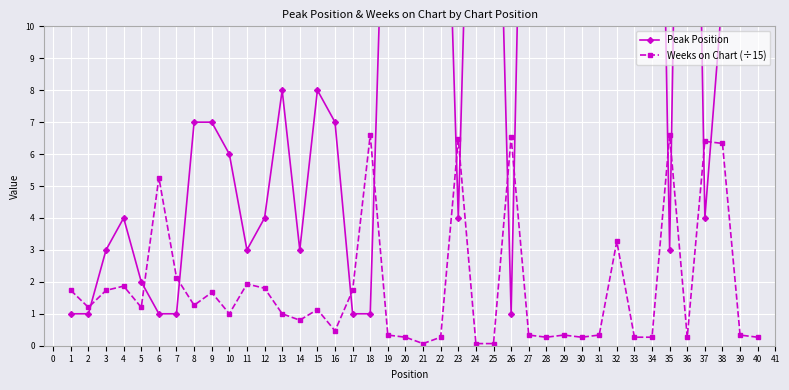

Reading right to left, transcribe all the data shown in this chart.

Peak Position: 40.0	39.0	11.0	4.0	36.0	3.0	34.0	33.0	13.0	31.0	30.0	29.0	28.0	27.0	1.0	22.0	24.0	4.0	22.0	21.0	15.0	19.0	1.0	1.0	7.0	8.0	3.0	8.0	4.0	3.0	6.0	7.0	7.0	1.0	1.0	2.0	4.0	3.0	1.0	1.0
Weeks on Chart (÷15): 0.3	0.3	6.3	6.4	0.3	6.6	0.3	0.3	3.3	0.3	0.3	0.3	0.3	0.3	6.5	0.1	0.1	6.5	0.3	0.1	0.3	0.3	6.6	1.7	0.5	1.1	0.8	1.0	1.8	1.9	1.0	1.7	1.3	2.1	5.3	1.2	1.9	1.7	1.2	1.7